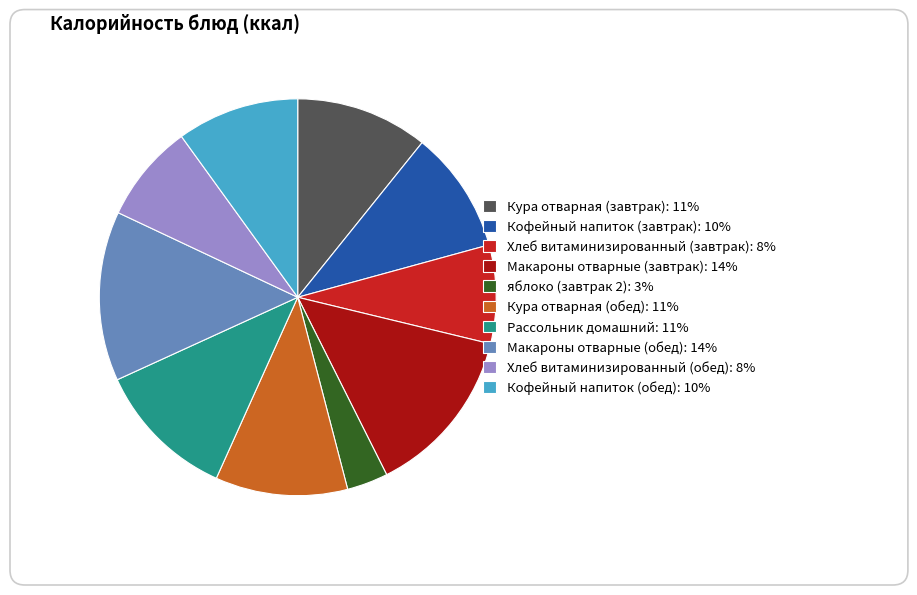

What percentage do Хлеб витаминизированный (завтрак) and яблоко (завтрак 2) together represent?

11.4%